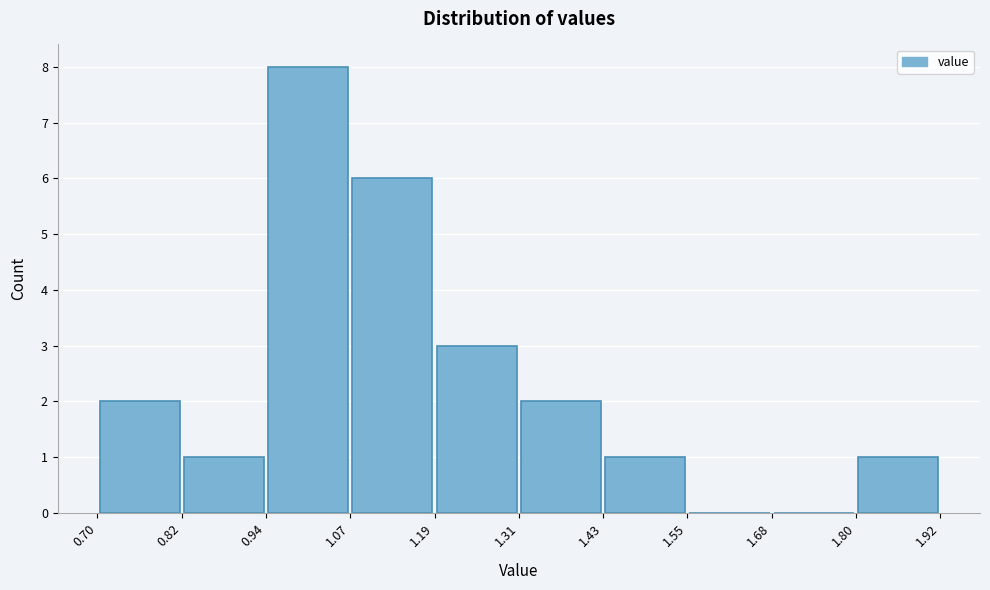

What is the height of the bar covering 1.19 to 1.31 on the x-axis? The values are not printed on the chart, so give them approximately, as read against the axis.

3